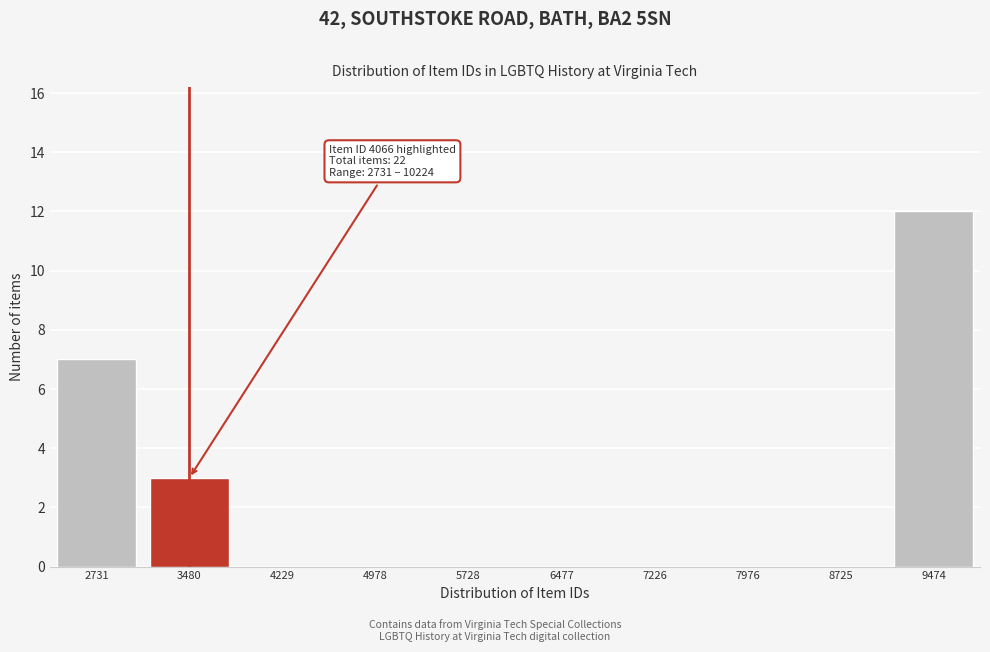

Reading right to left, list all the values displayed in this chart.

9474=12	8725=0	7976=0	7226=0	6477=0	5728=0	4978=0	4229=0	3480=3	2731=7